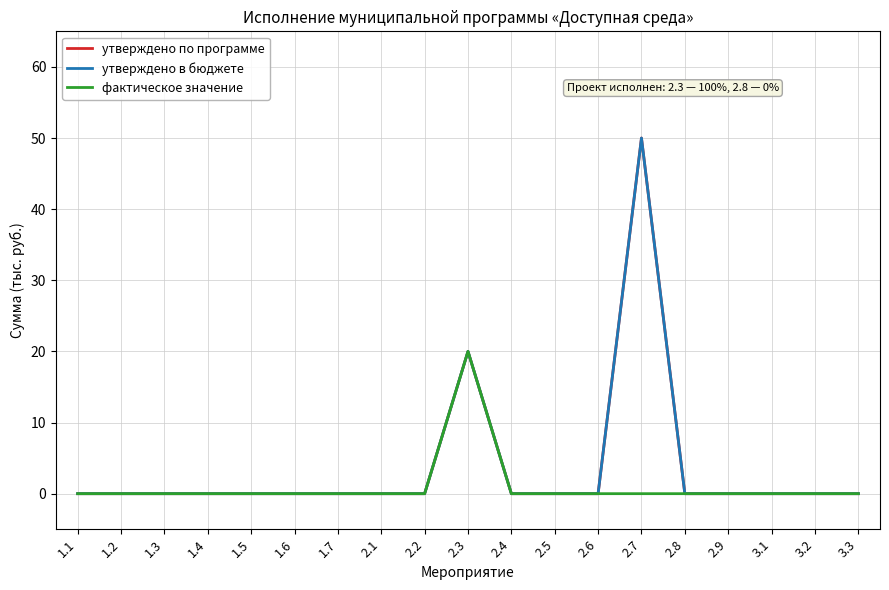

At which category is the sum across all series the highest?

2.7